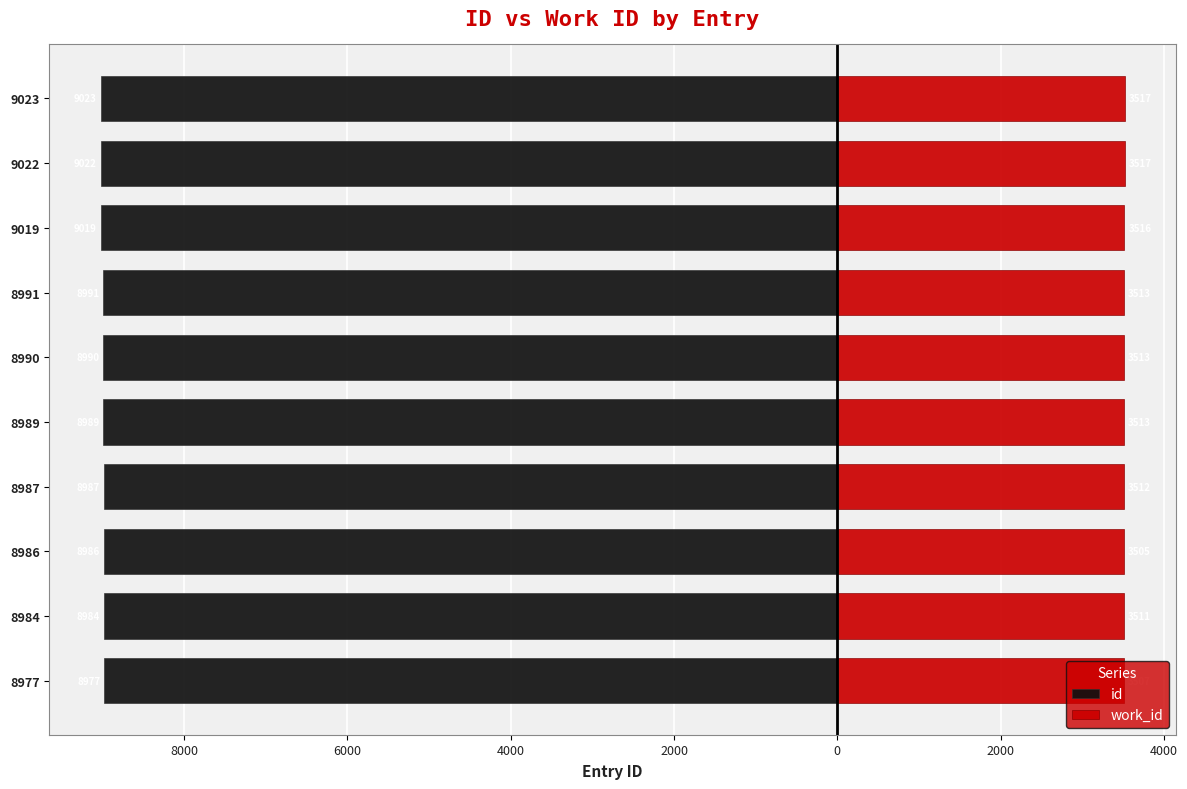

What is the sum of all id values?

-89968